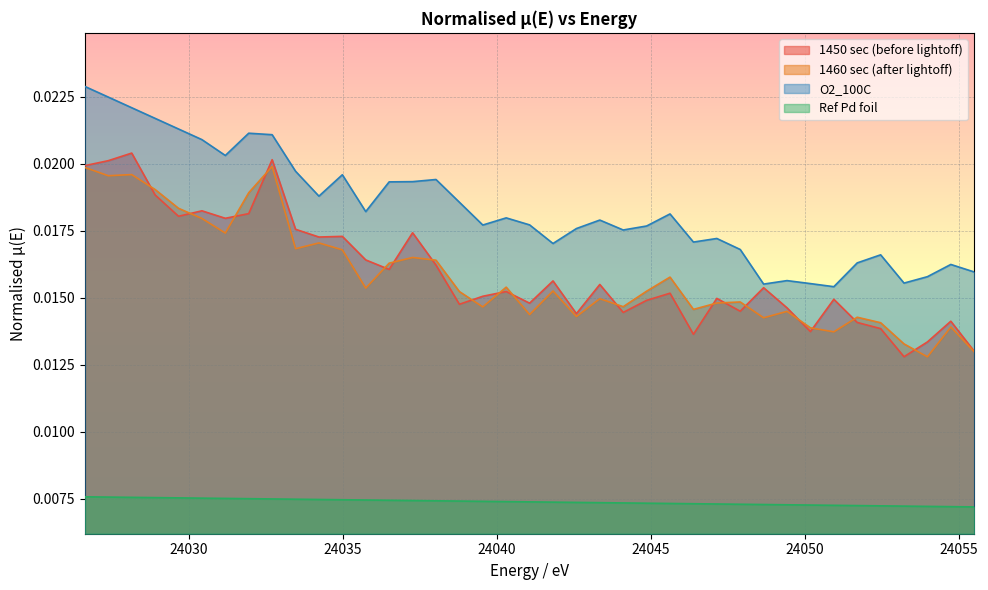

List the series in order of their peak value, highest first.

O2_100C, 1450 sec (before lightoff), 1460 sec (after lightoff), Ref Pd foil